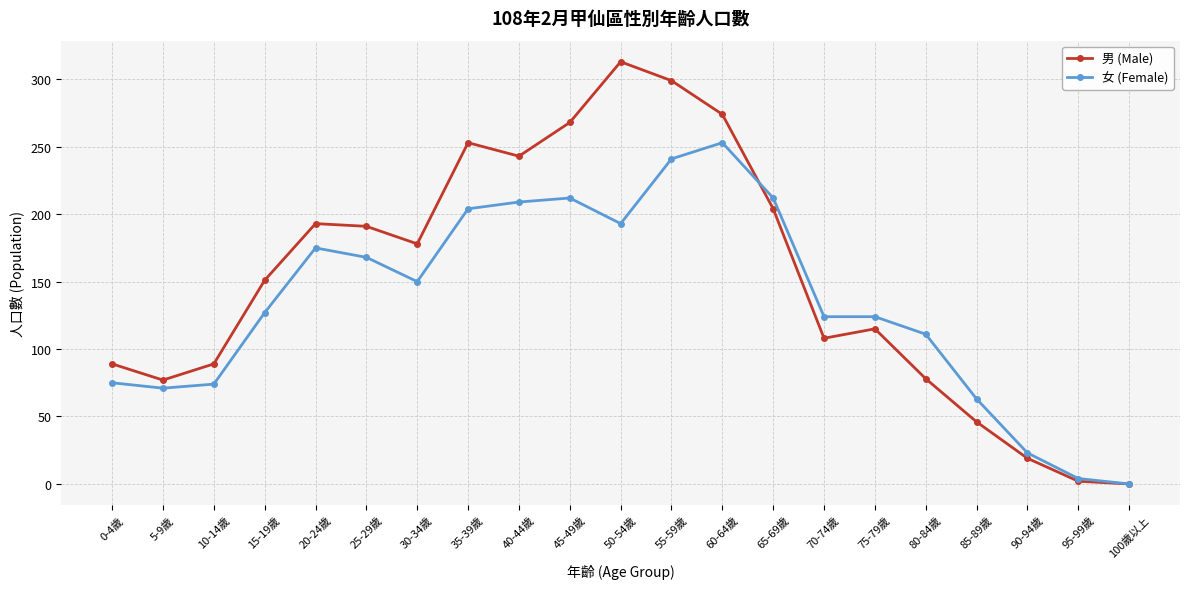

How many categories are shown in the chart?

21